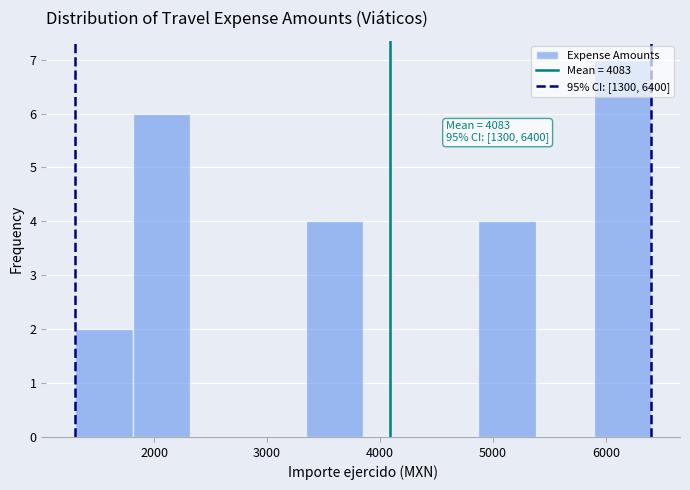

Which range on the x-axis has the tallest bar?

5890 to 6400